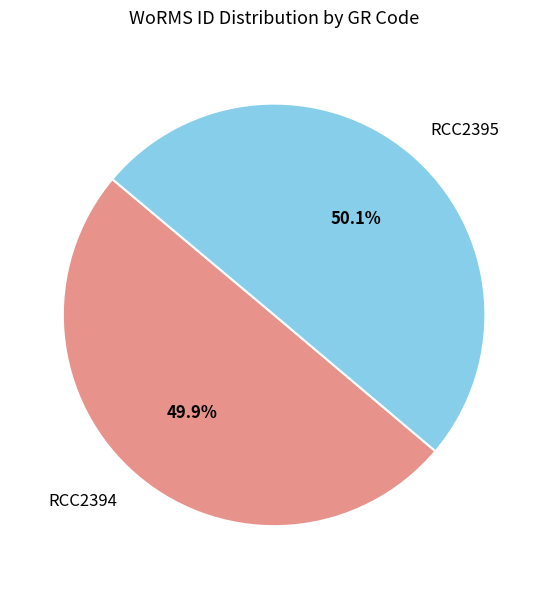

Is the sum of RCC2395 and RCC2394 greater than half?

Yes